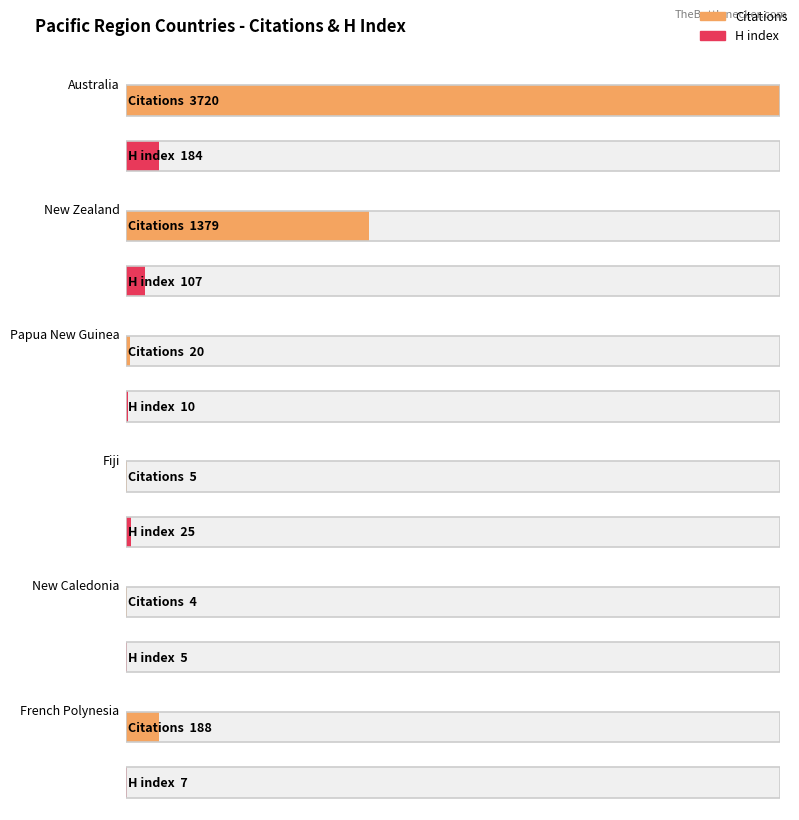

Reading right to left, list all the values displayed in this chart.

Citations: French Polynesia=188	New Caledonia=4	Fiji=5	Papua New Guinea=20	New Zealand=1379	Australia=3720
H index: French Polynesia=7	New Caledonia=5	Fiji=25	Papua New Guinea=10	New Zealand=107	Australia=184